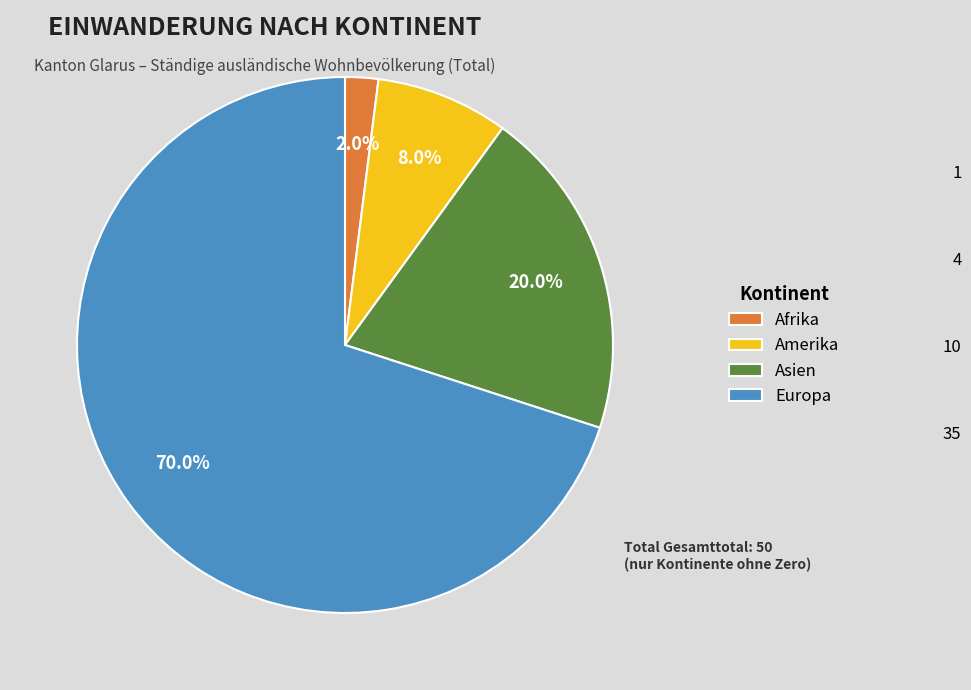

Is there any slice that represents more than half of the pie?

Yes